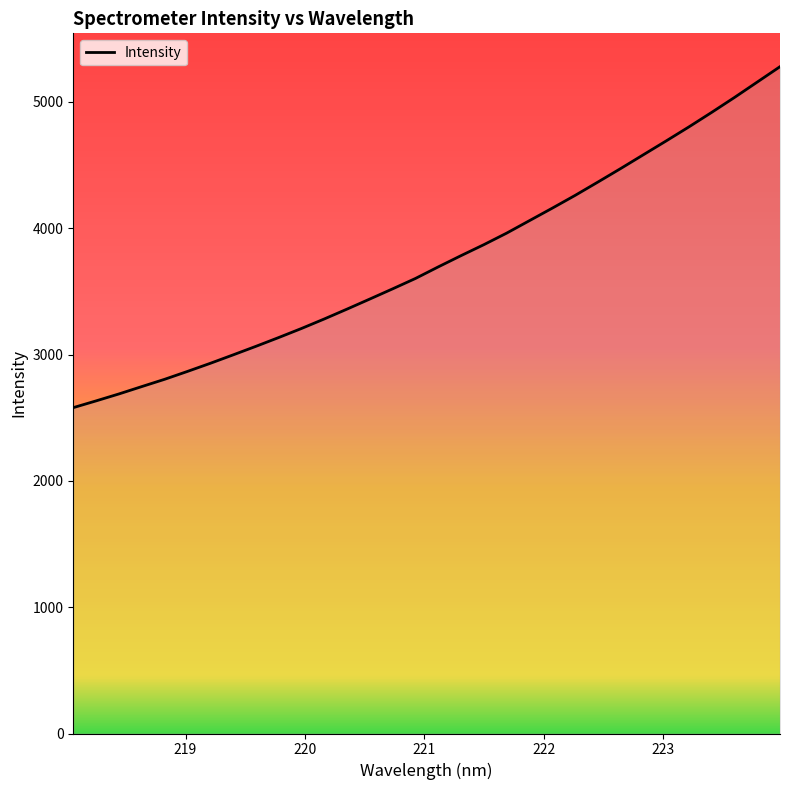

What is the difference between the maximum and minimum values?

2699.0